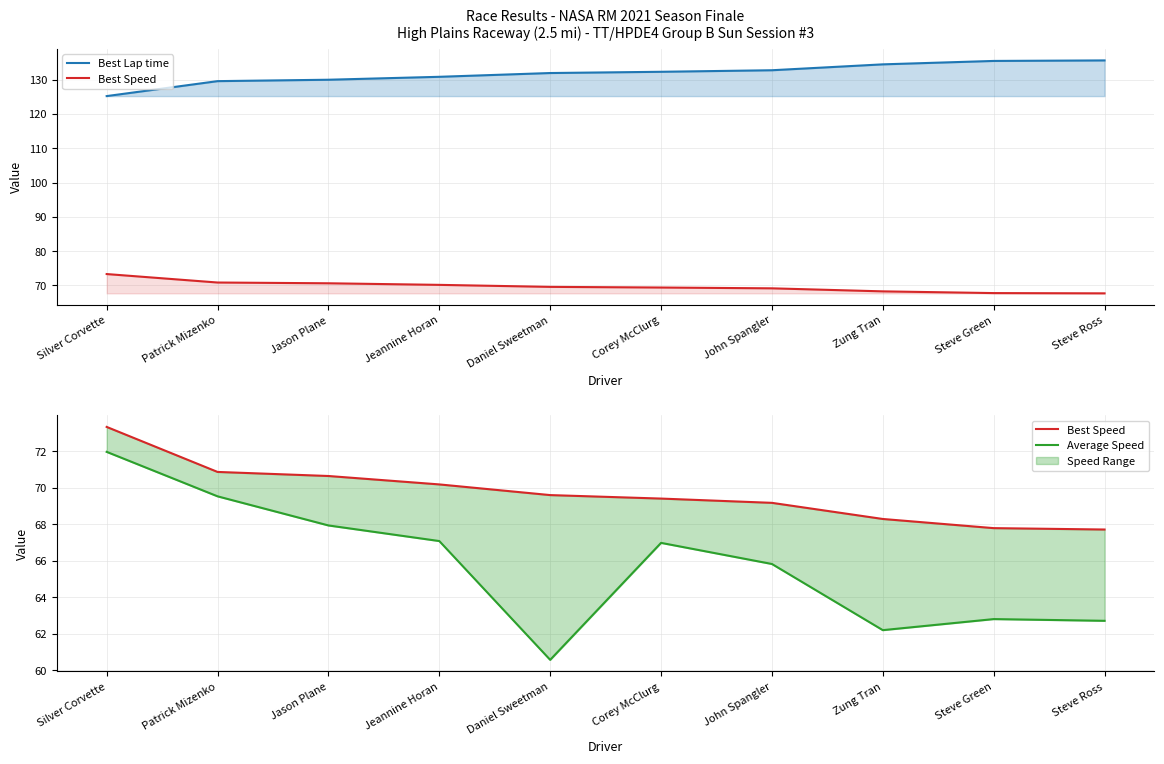

Where does the Average Speed series first go above 66?

Silver Corvette